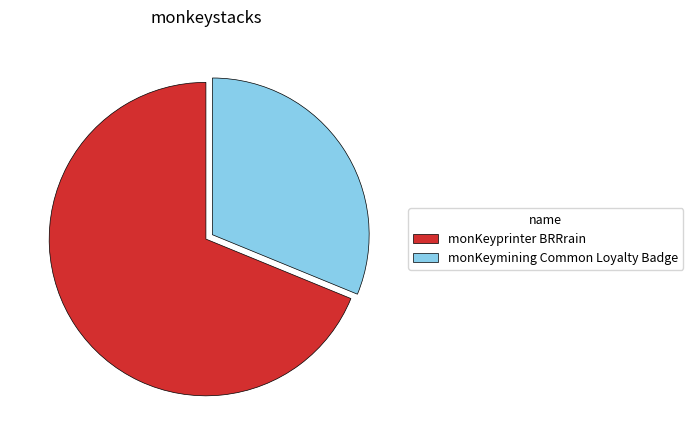

Between monKeyprinter BRRrain and monKeymining Common Loyalty Badge, which is larger?

monKeyprinter BRRrain